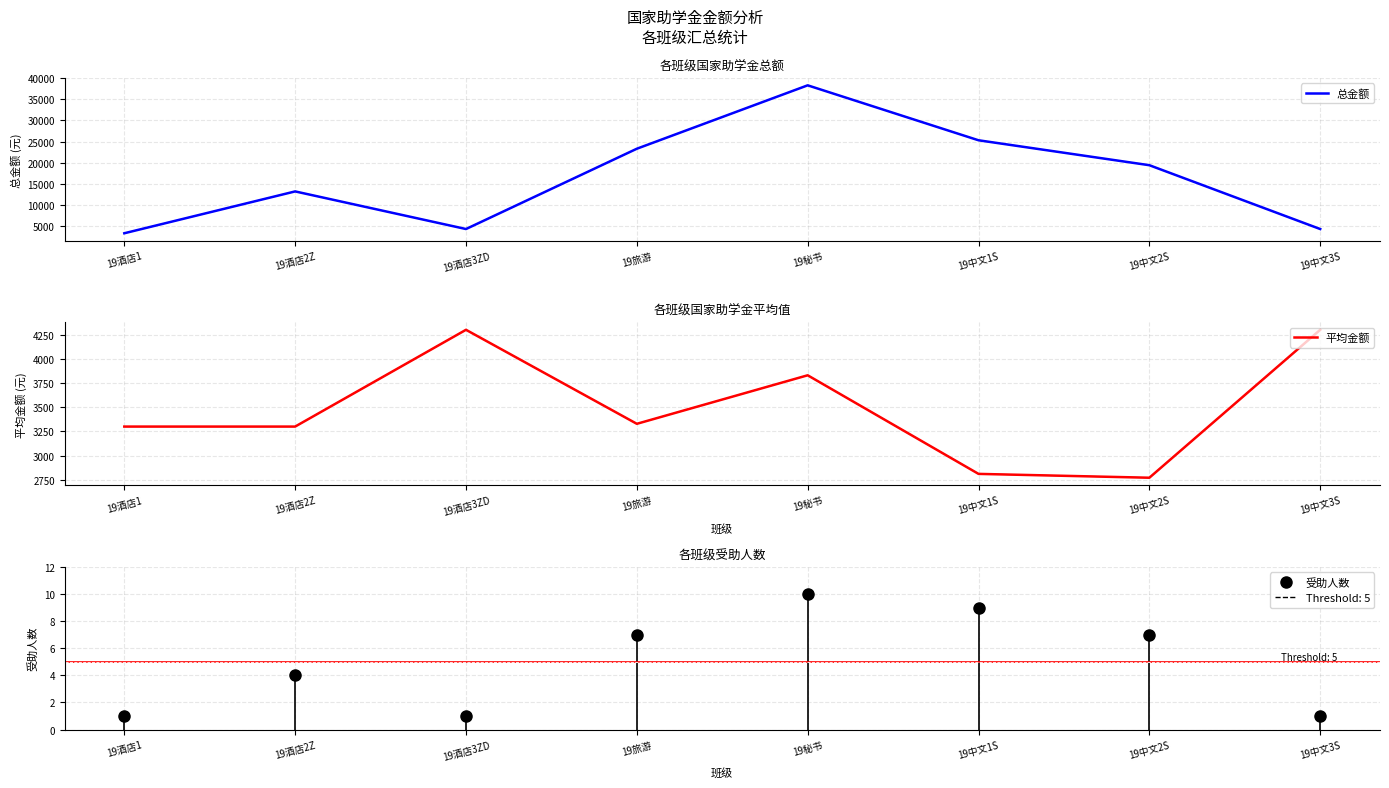

What position from the right is 19旅游?

5